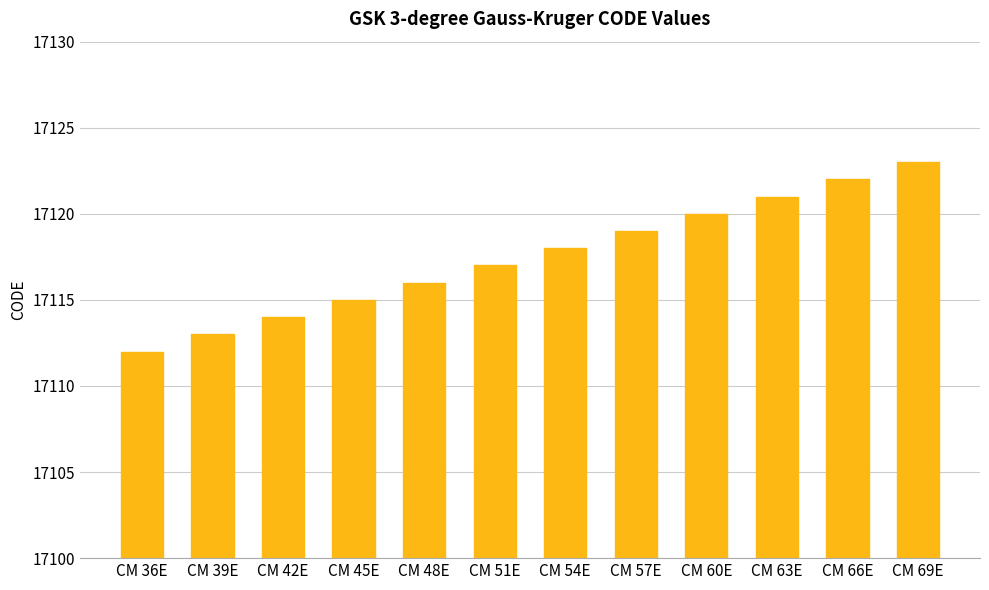

Rank the categories by value from lowest to highest.

CM 36E, CM 39E, CM 42E, CM 45E, CM 48E, CM 51E, CM 54E, CM 57E, CM 60E, CM 63E, CM 66E, CM 69E